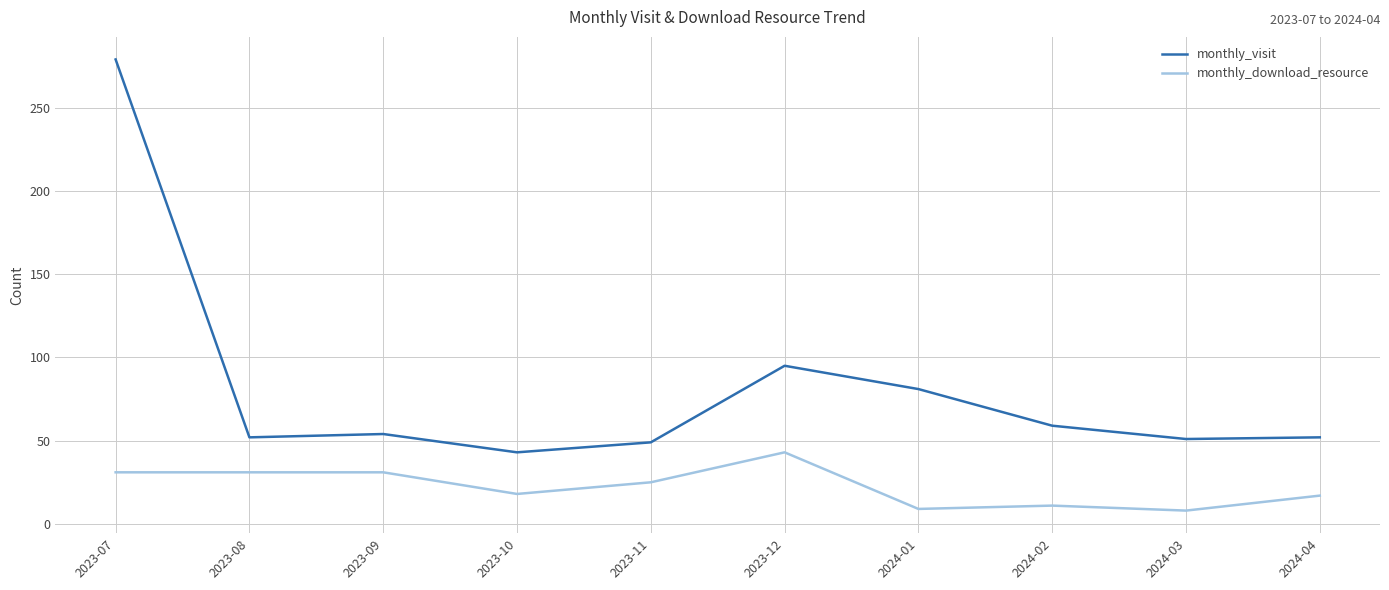

What is the approximate value of monthly_visit at 2024-04?

52